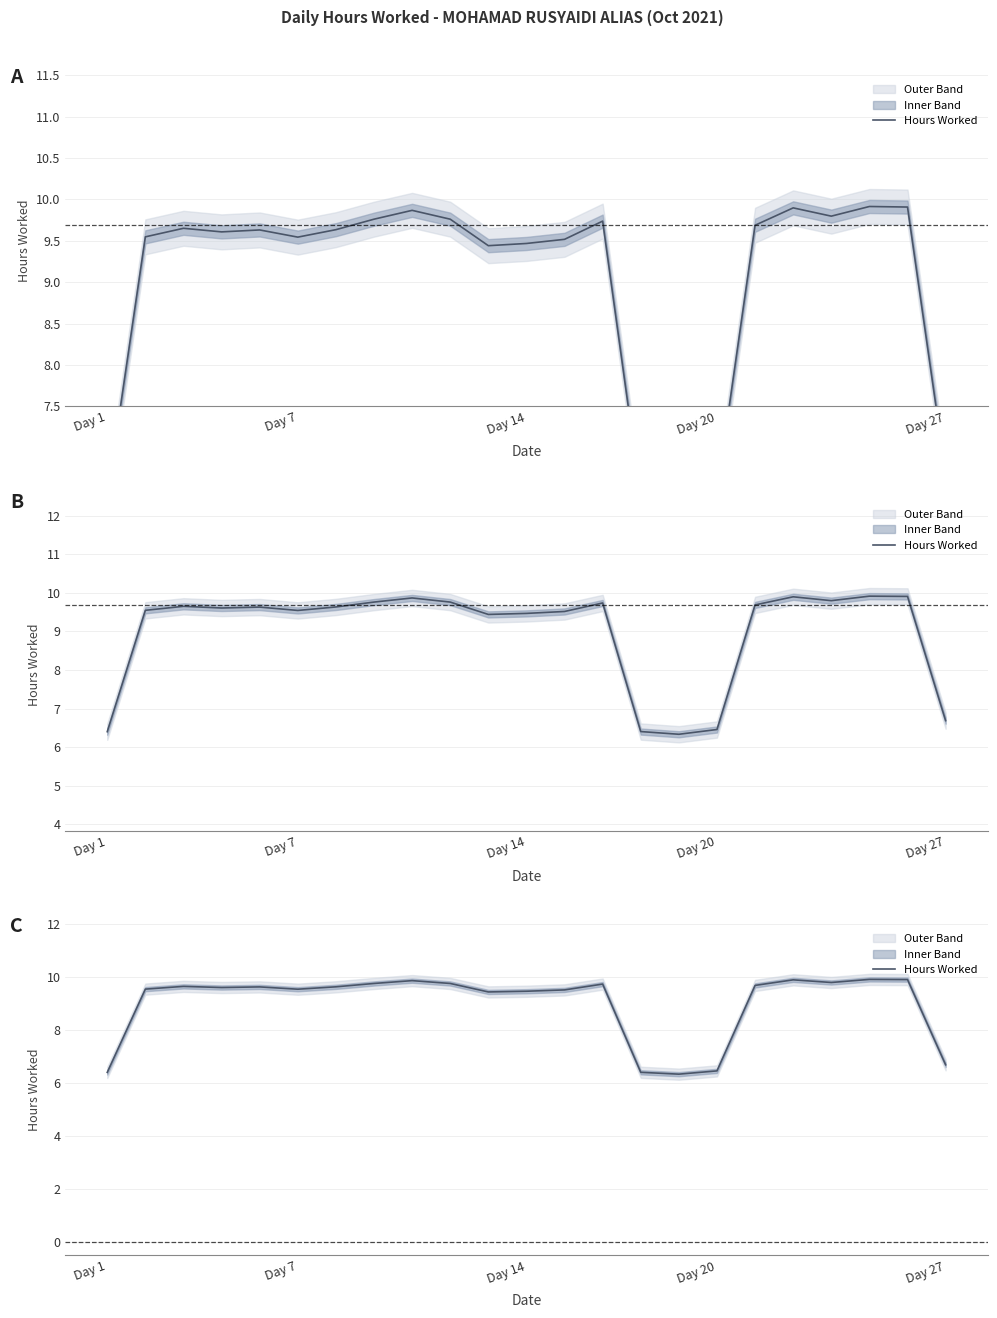

What is the sum of all values?

206.7